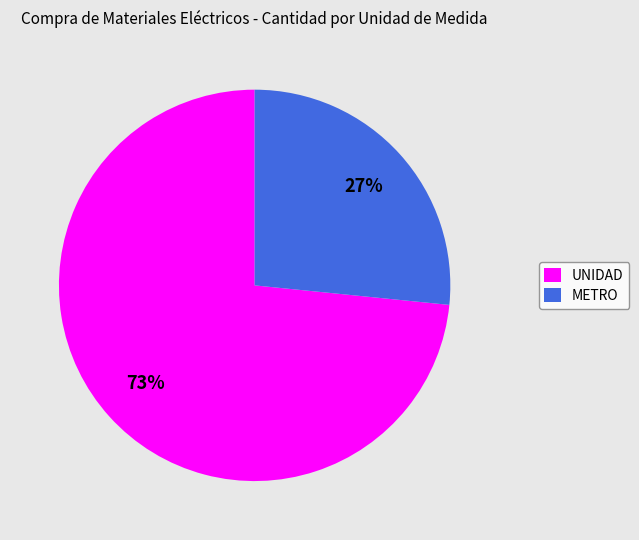

Count the number of slices in the pie.

2